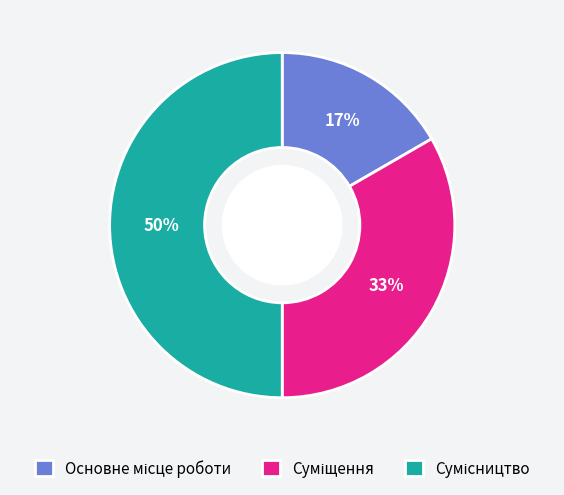

To the nearest percent, what is the difference between the largest and smallest slice percentages?

33%